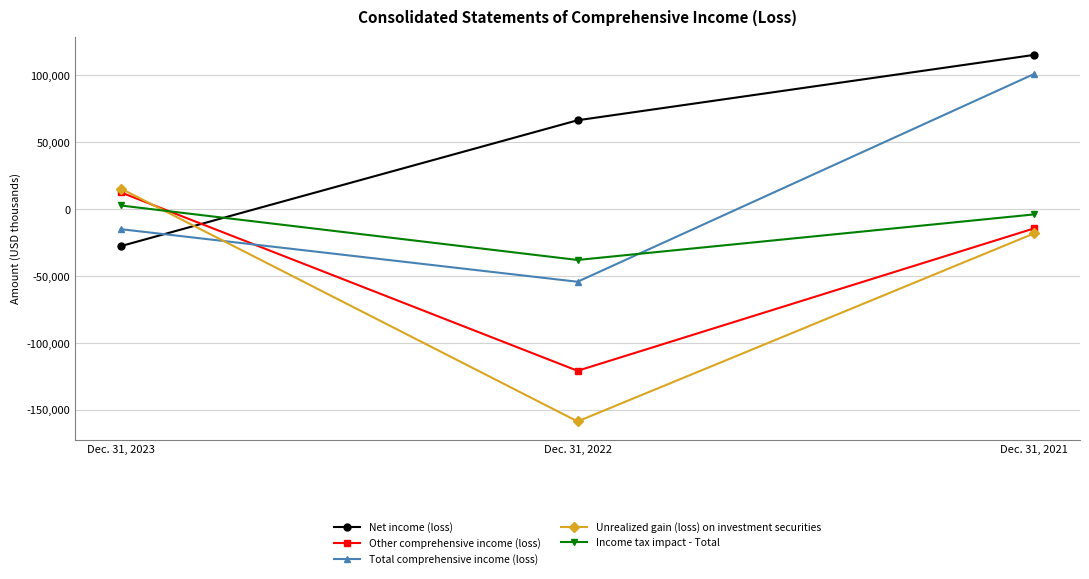

Which series has the widest spread of values?

Unrealized gain (loss) on investment securities